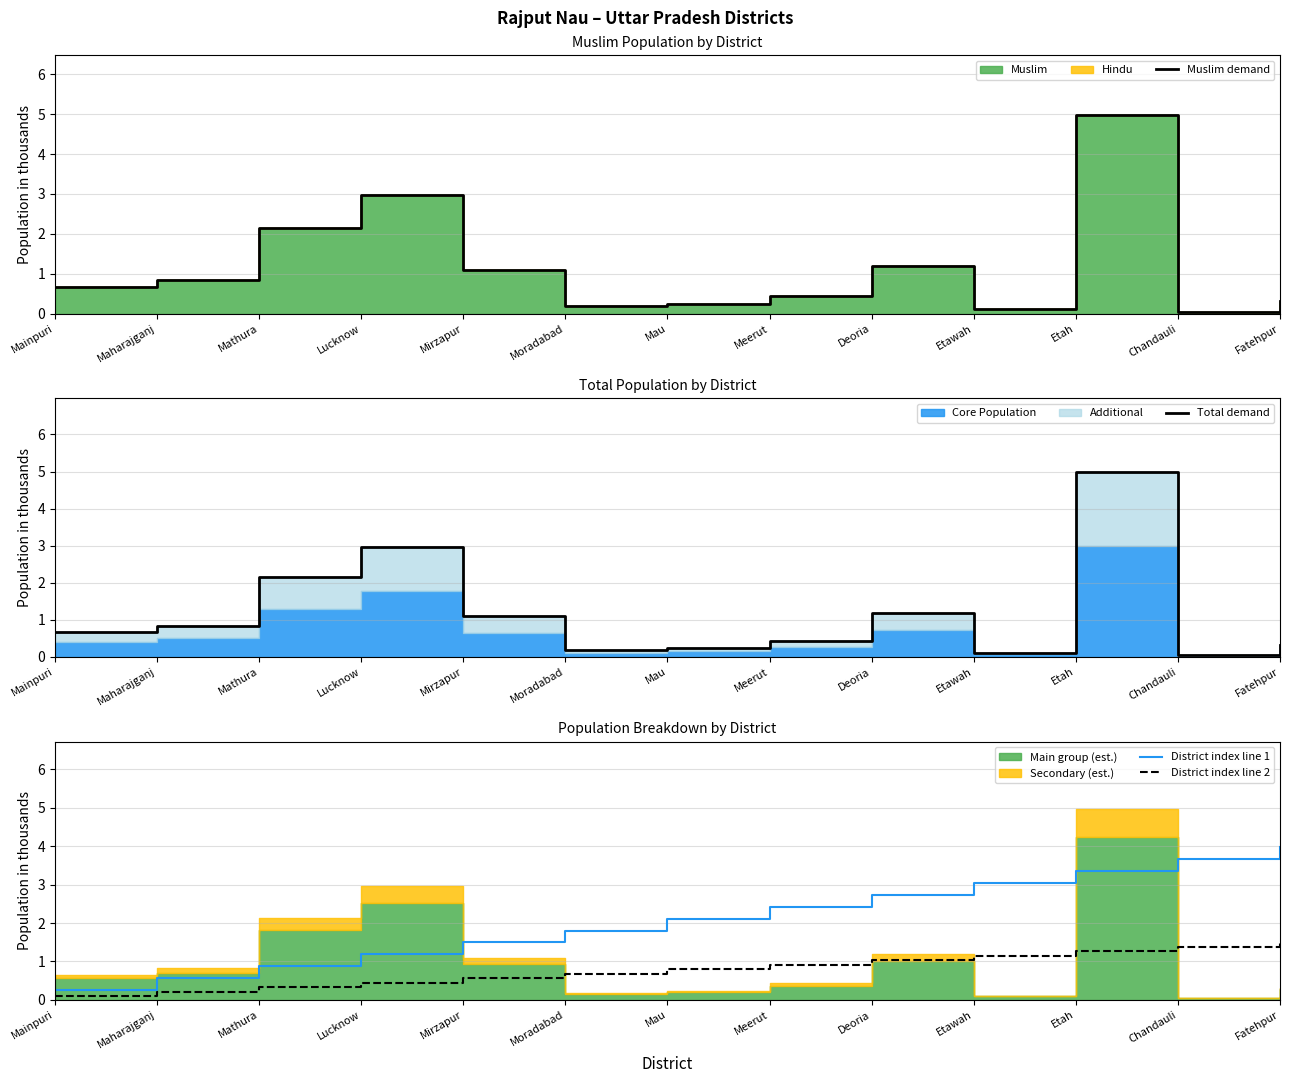

What is the difference between the Total demand values at Meerut and Etah?

4.6